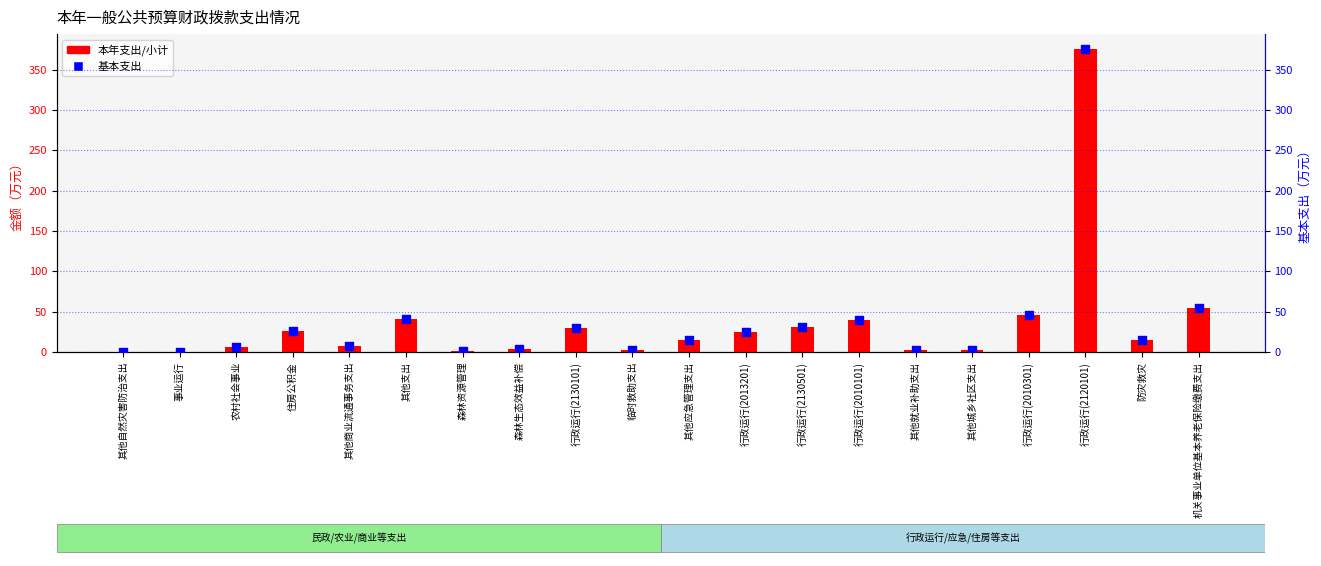

At how many categories does at least one series exceed 46?

2